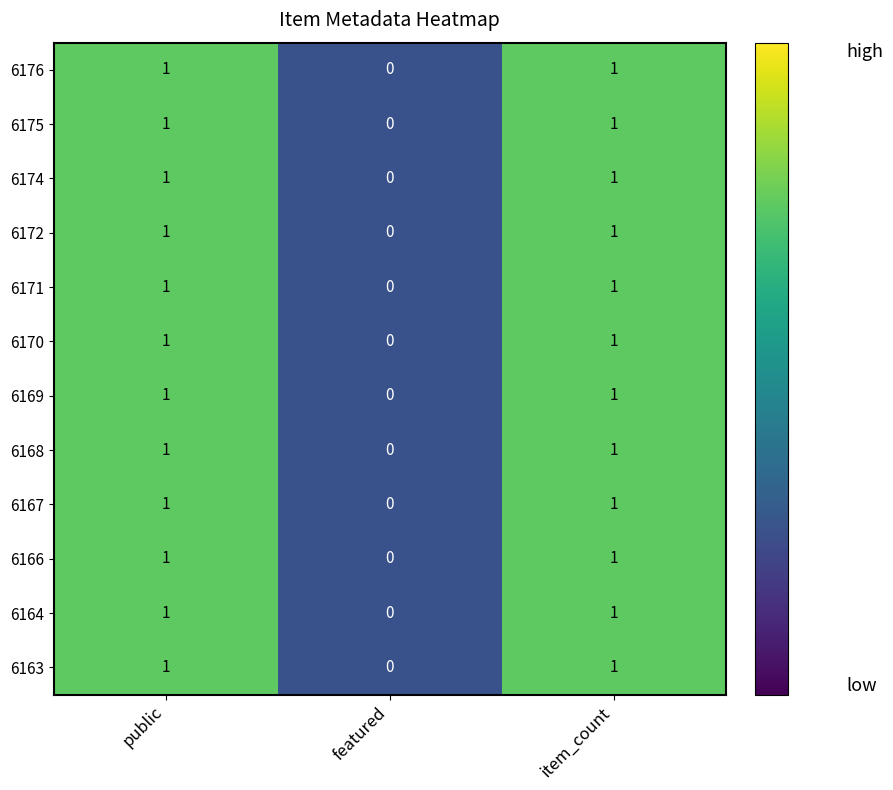

True or false: 6167 has a value of 1 at item_count.

True